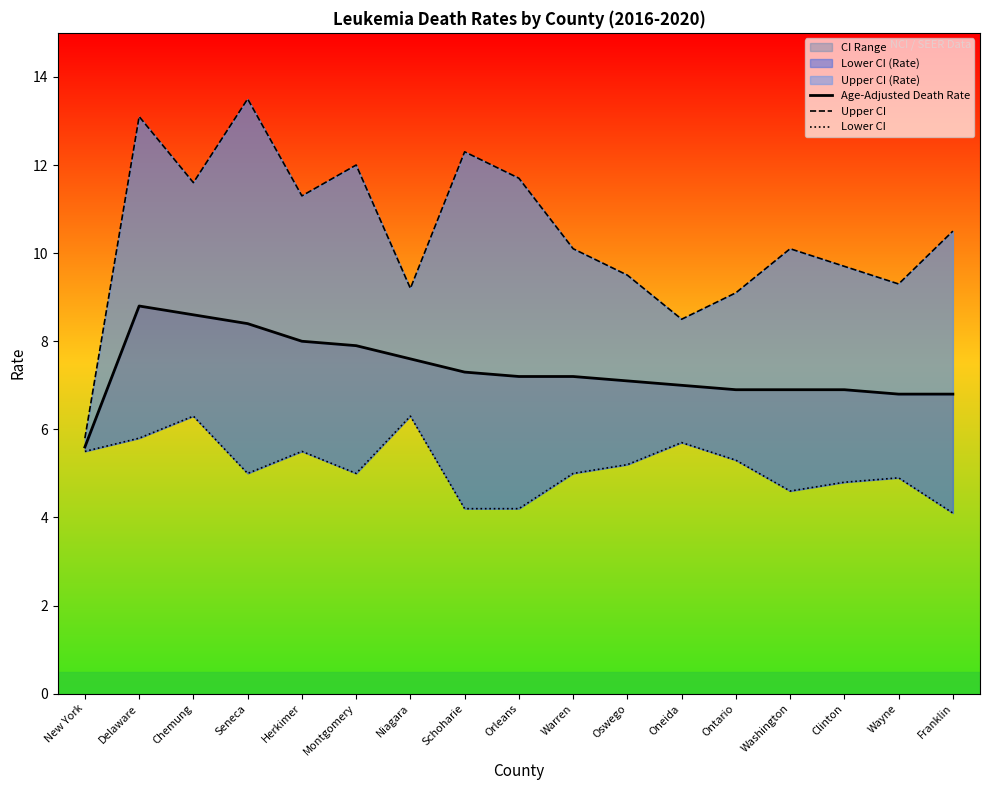

Where does the Upper CI series first go above 10?

Delaware